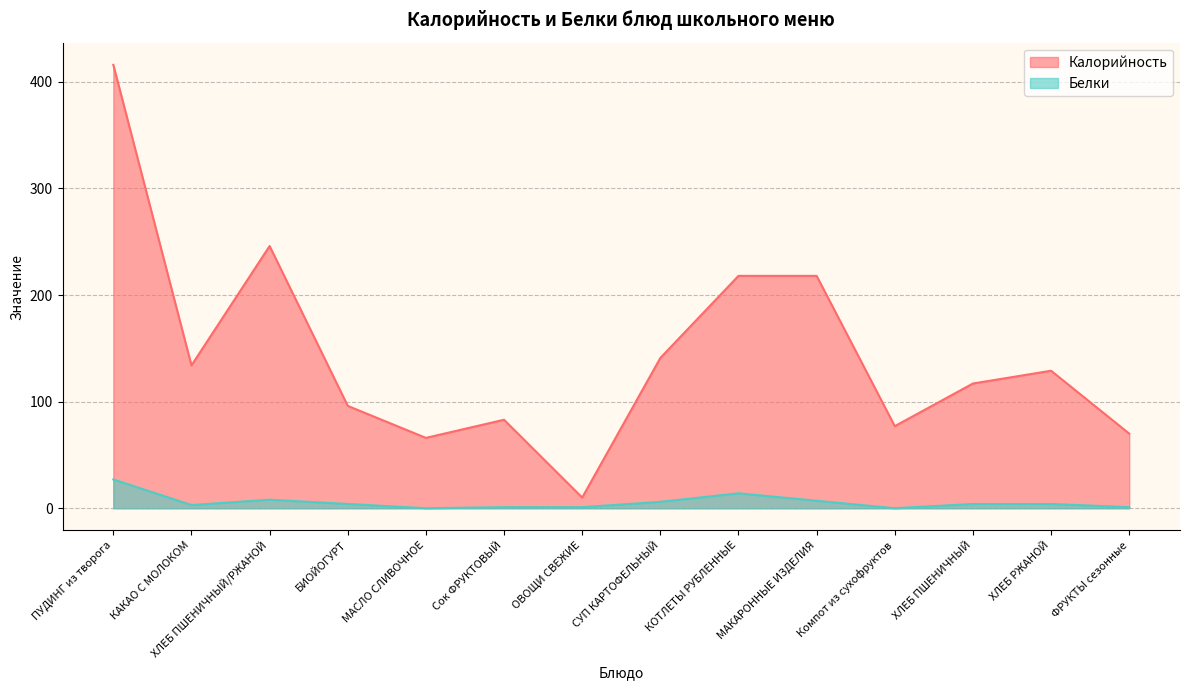

At how many categories does at least one series exceed 96?

8